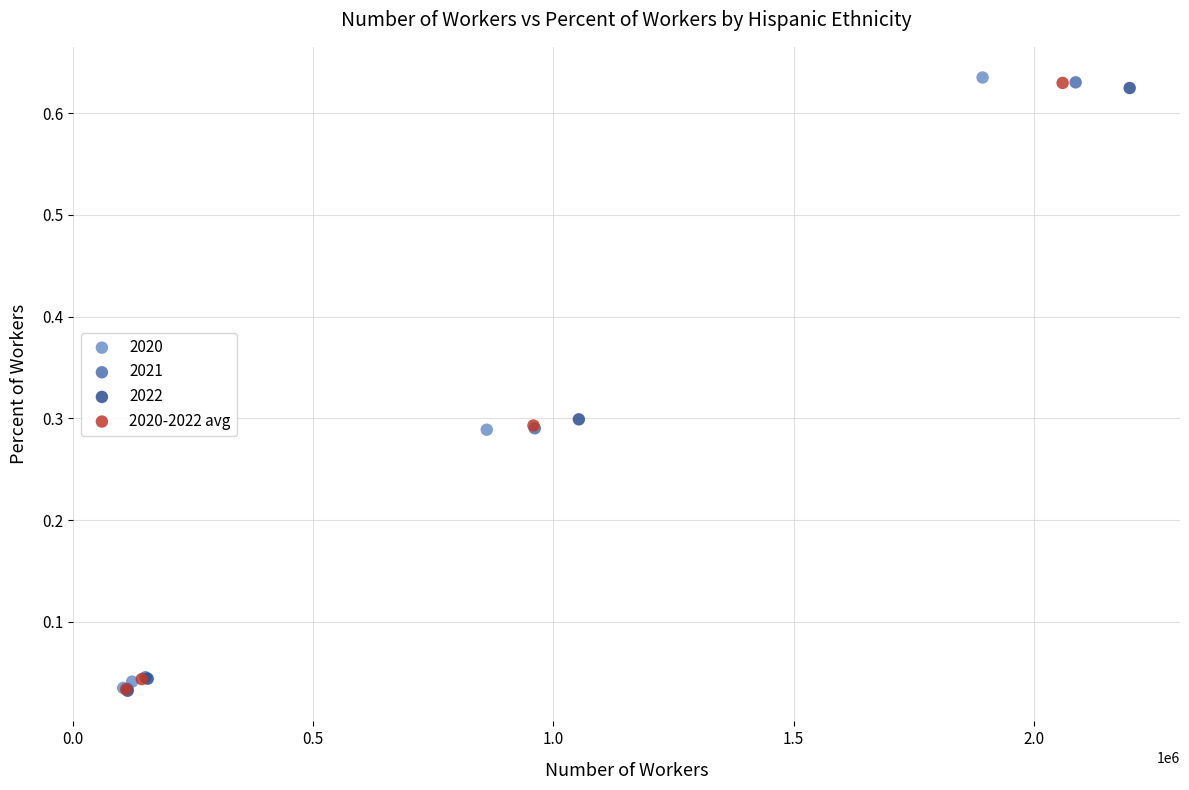

Which series has the largest Y range (max minus min)?

2020